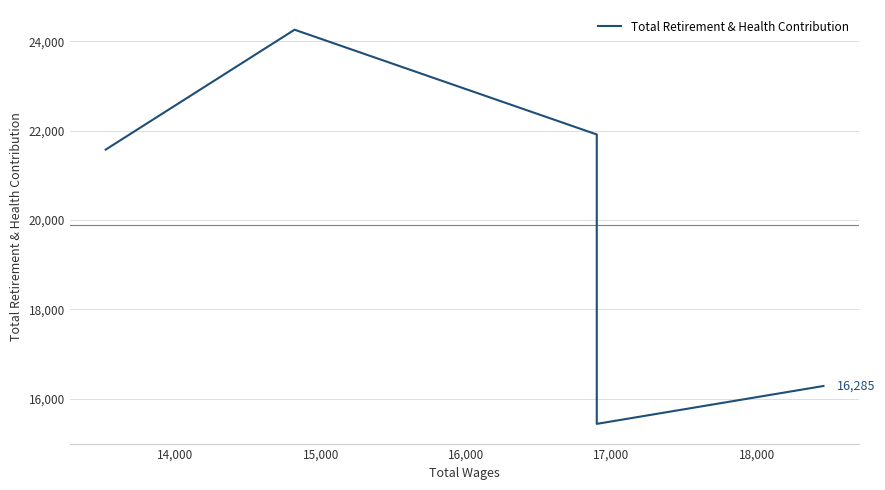

Approximately how many times larger is the value at 16,000 compared to 14,000?

0.6